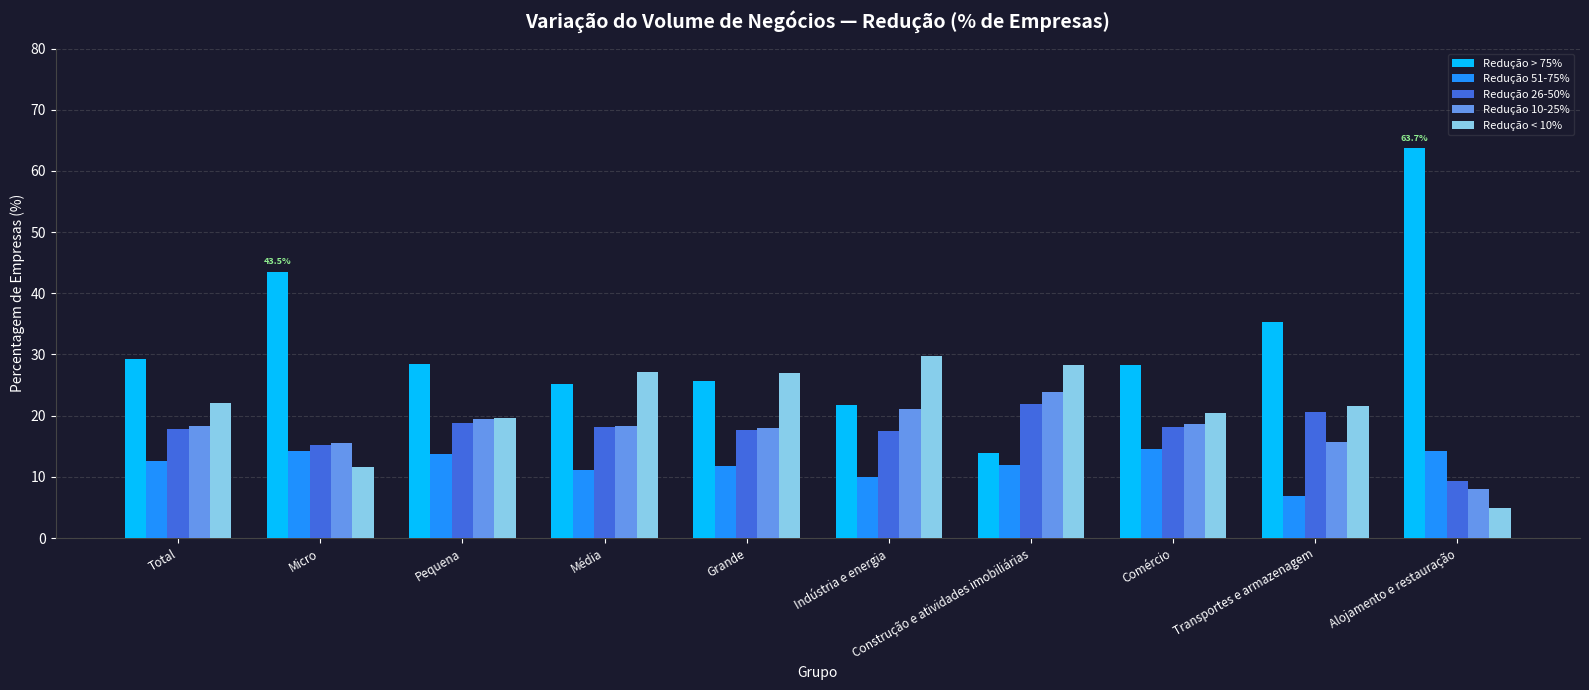

Is it true that Redução 26-50% equals 9.3 at Alojamento e restauração?

True